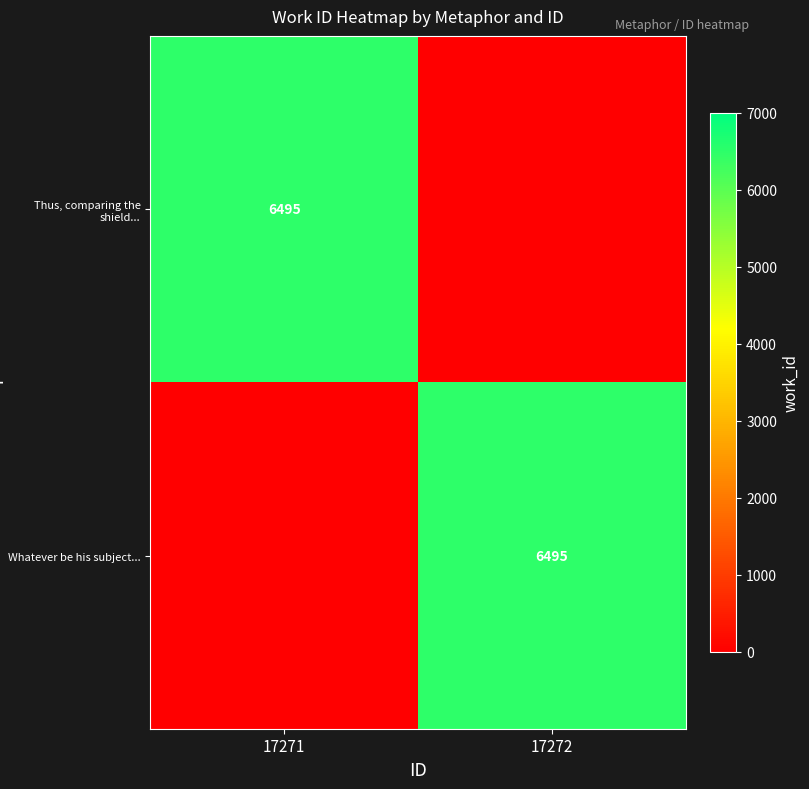

The value of Whatever be his subject... at 17272 is 6495. True or false?

True